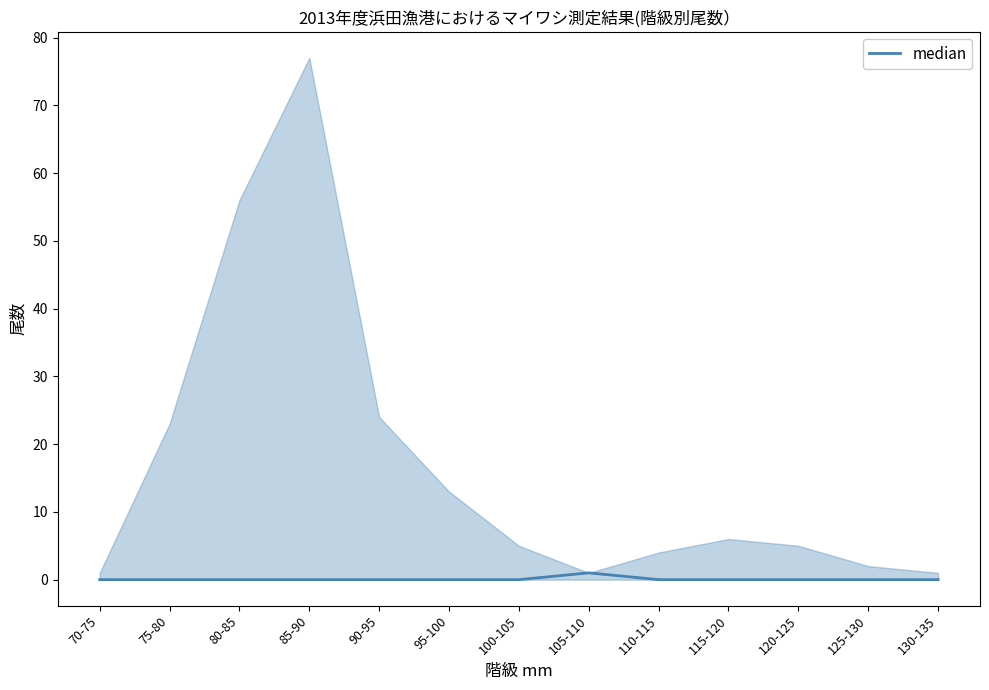

Count the number of data series in this chart.

1